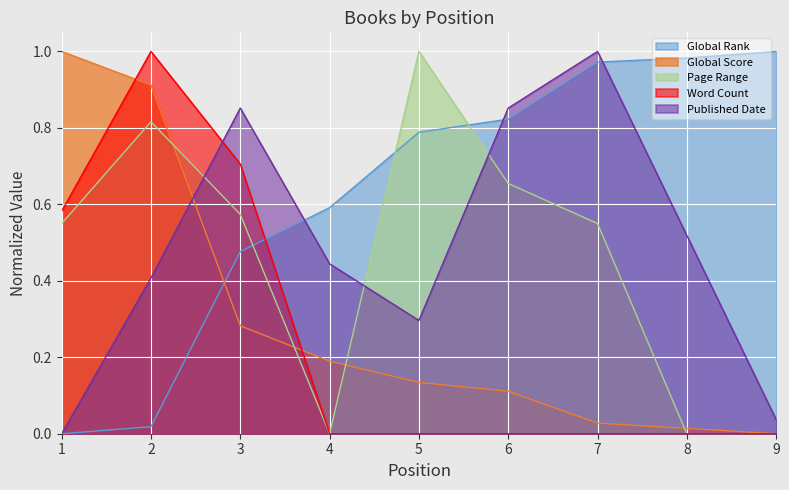

What is the total value across all series at 1?

2.1